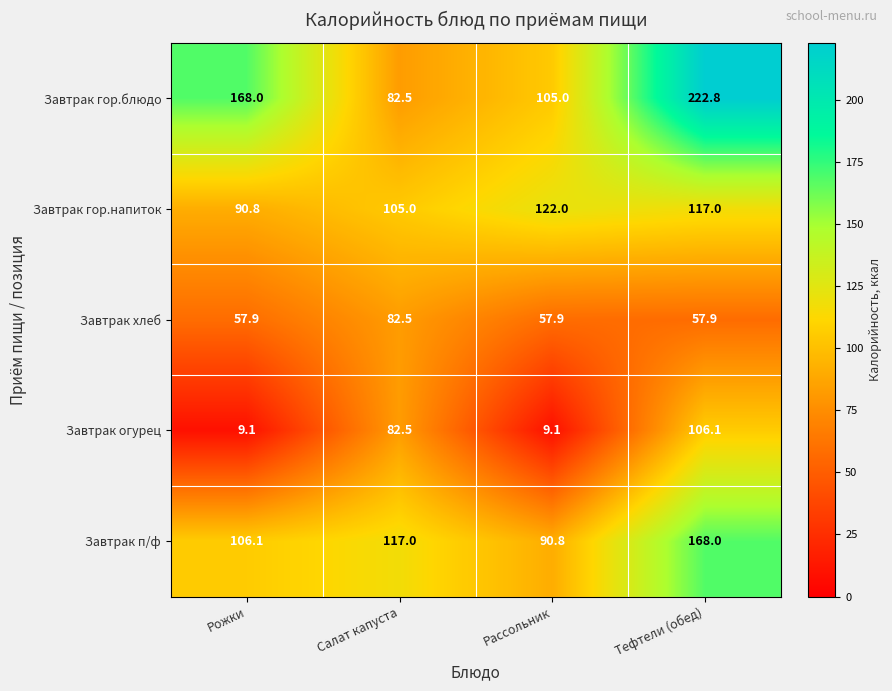

List the labels in order of Завтрак гор.напиток value, largest first.

Рассольник, Тефтели (обед), Салат капуста, Рожки